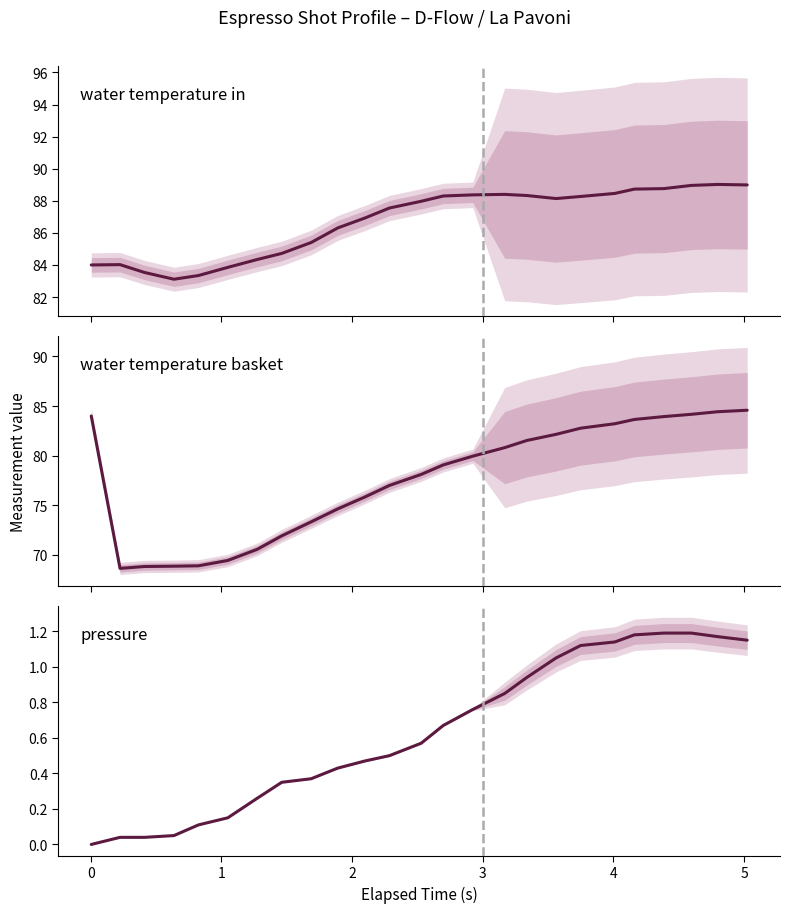

How many values in the water_temperature_basket series are below 79?

12